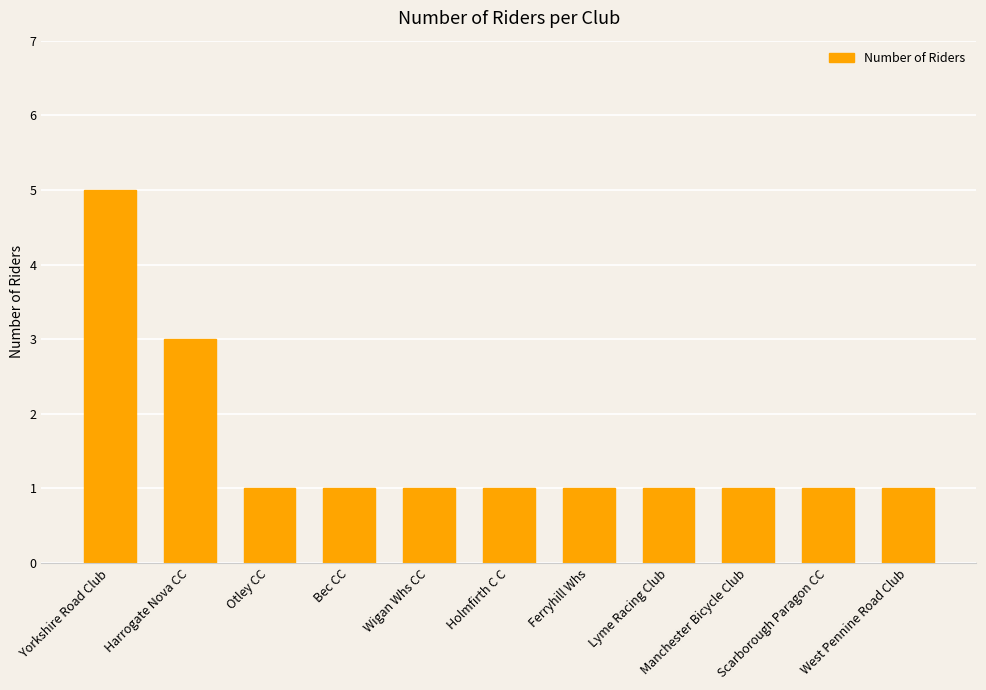

How many series are shown in this chart?

1